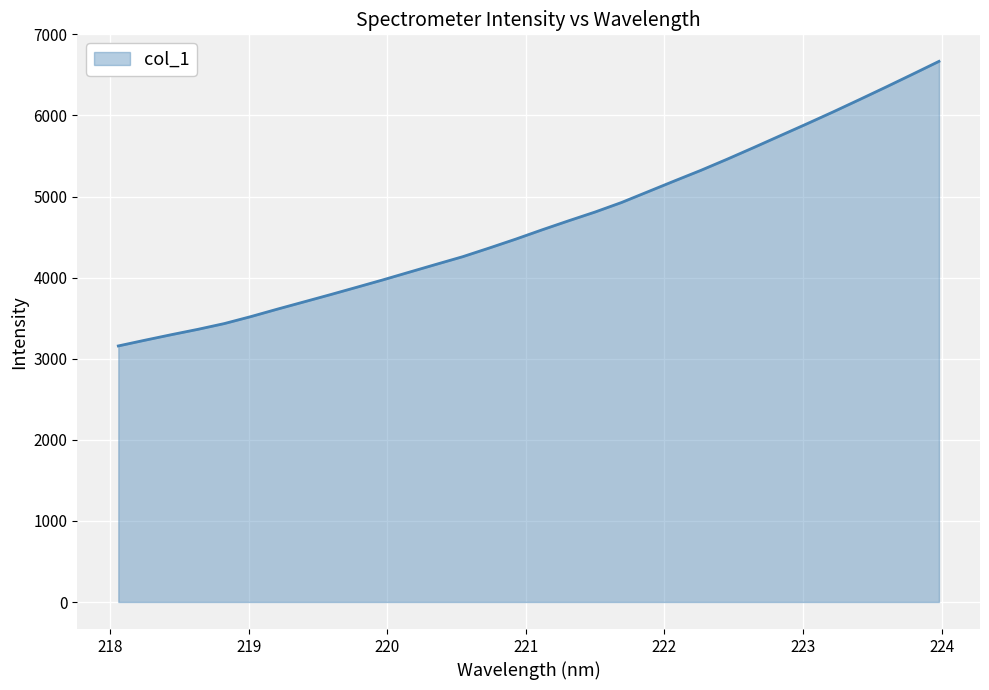

Reading left to right, list all the values displayed in this chart.

3158.0	3228.4	3296.7	3362.6	3433.9	3519.7	3611.6	3700.9	3790.4	3881.8	3974.1	4069.6	4164.7	4258.8	4365.5	4475.1	4590.3	4701.5	4809.7	4927.2	5060.2	5193.1	5323.9	5462.3	5605.5	5751.2	5896.6	6044.8	6197.1	6351.5	6508.8	6667.6